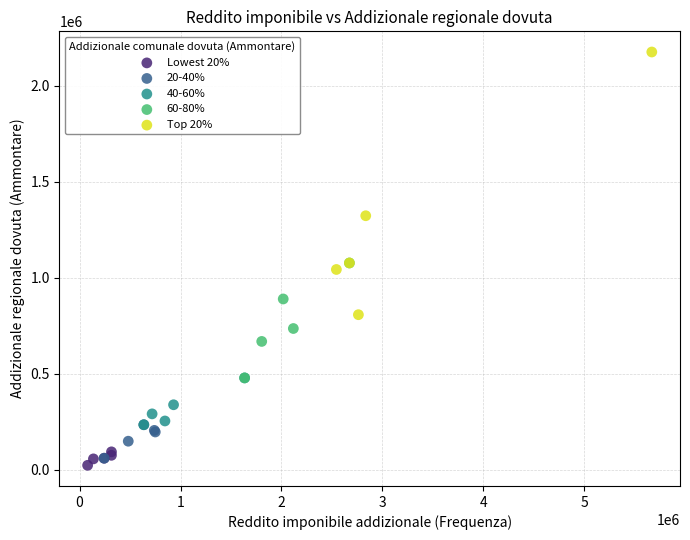

Which series has the widest spread of Y values?

Top 20%